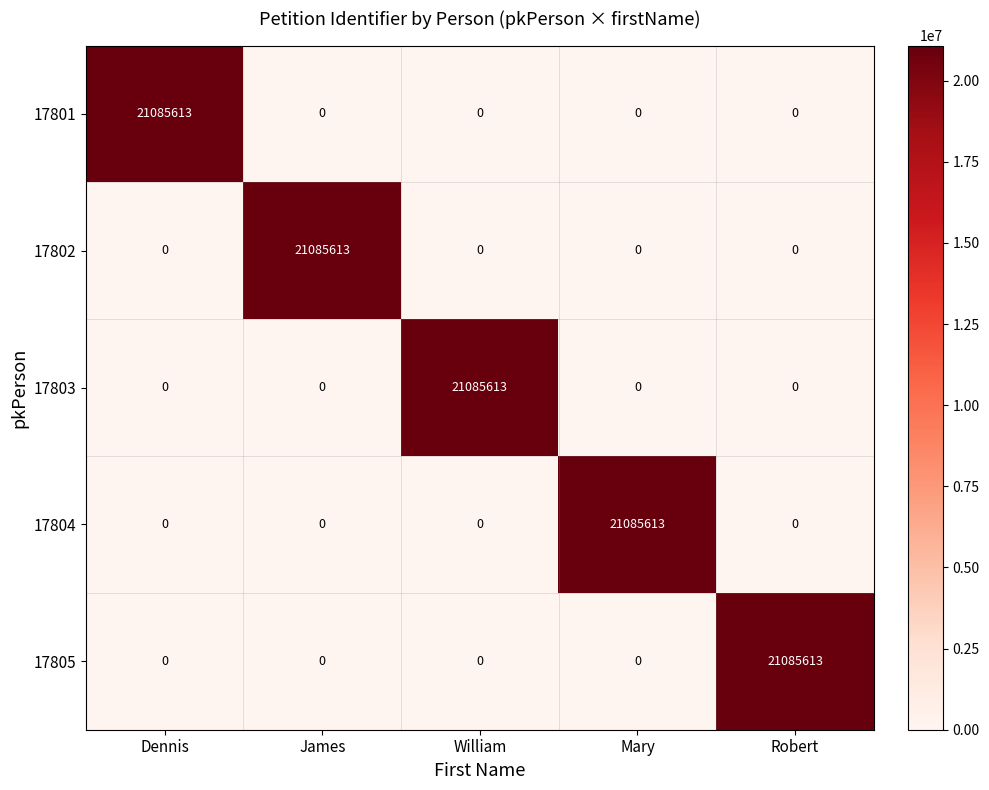

Count the number of data series in this chart.

5